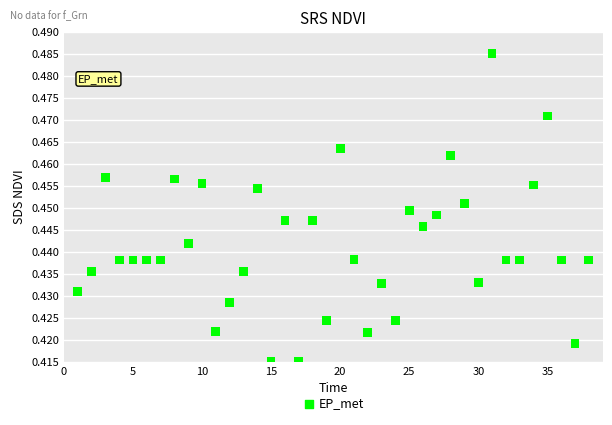

What is the range of X values (max minus min)?

37.0